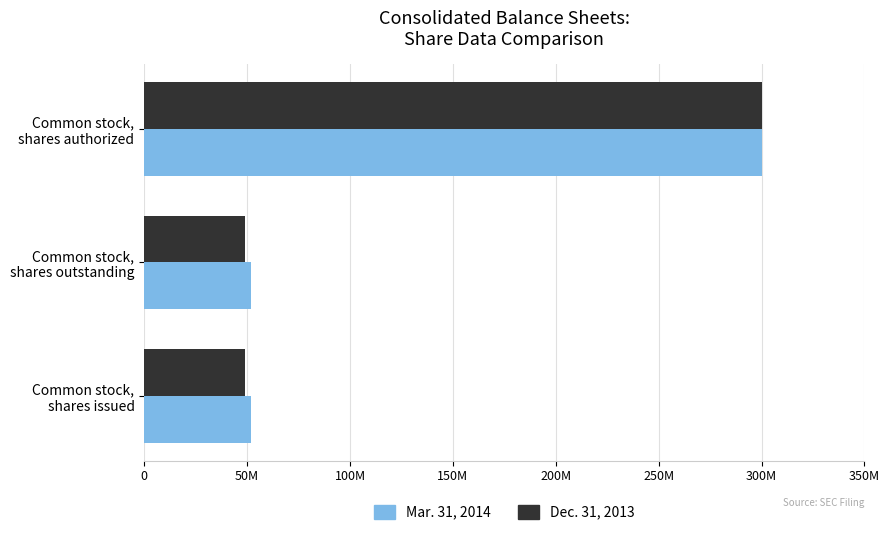

What are all the series names shown in the legend?

Mar. 31, 2014, Dec. 31, 2013